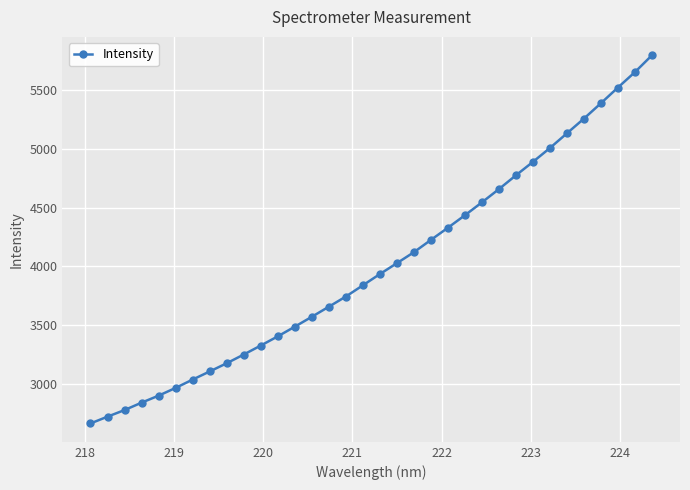

Reading left to right, extract all data points from this chart.

2662.7	2720.3	2776.6	2839.6	2899.2	2965.3	3036.2	3105.3	3175.1	3249.4	3325.9	3404.1	3486.5	3570.8	3656.5	3743.1	3838.8	3934.5	4027.2	4120.6	4225.4	4329.0	4435.4	4545.2	4658.0	4775.4	4889.9	5007.9	5133.0	5258.1	5389.1	5522.8	5653.9	5797.0